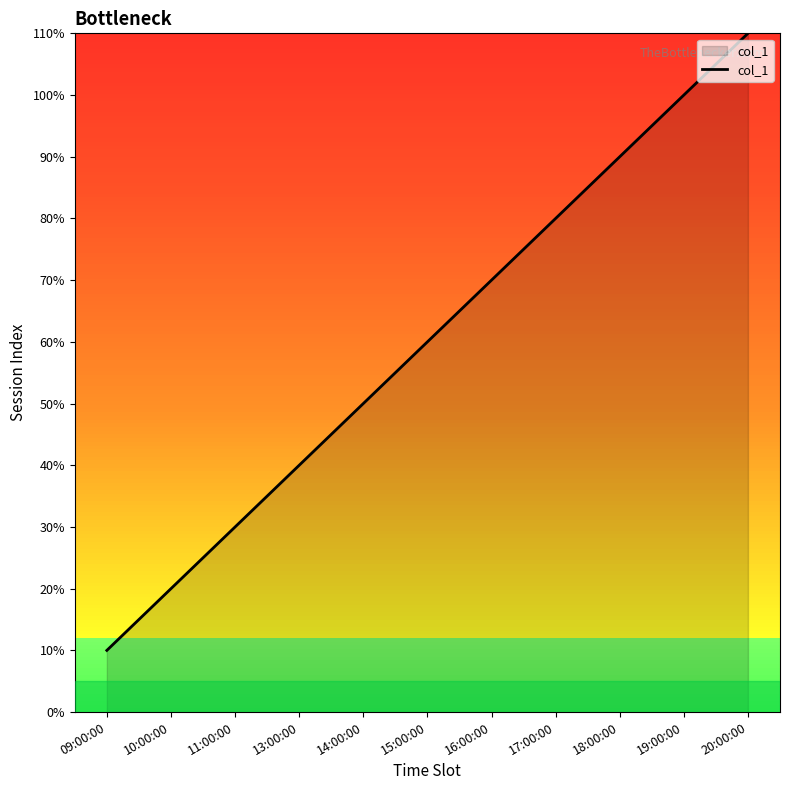

Which category has the lowest value across all series?

09:00:00